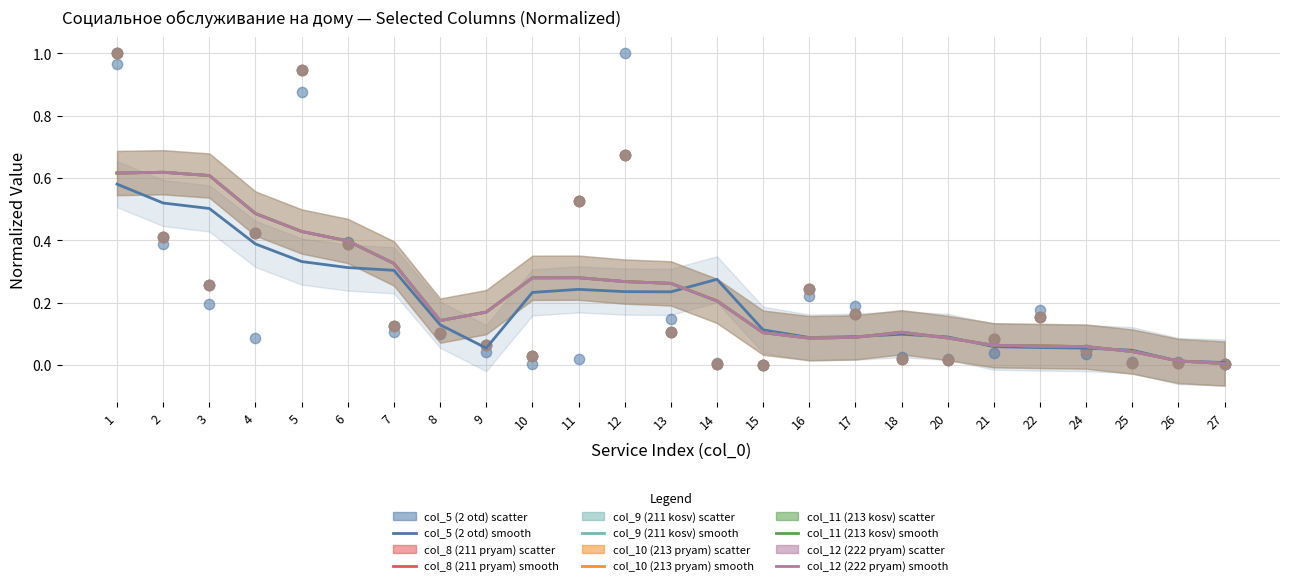

Which series contains the highest Y value?

col_5 (2 otd)